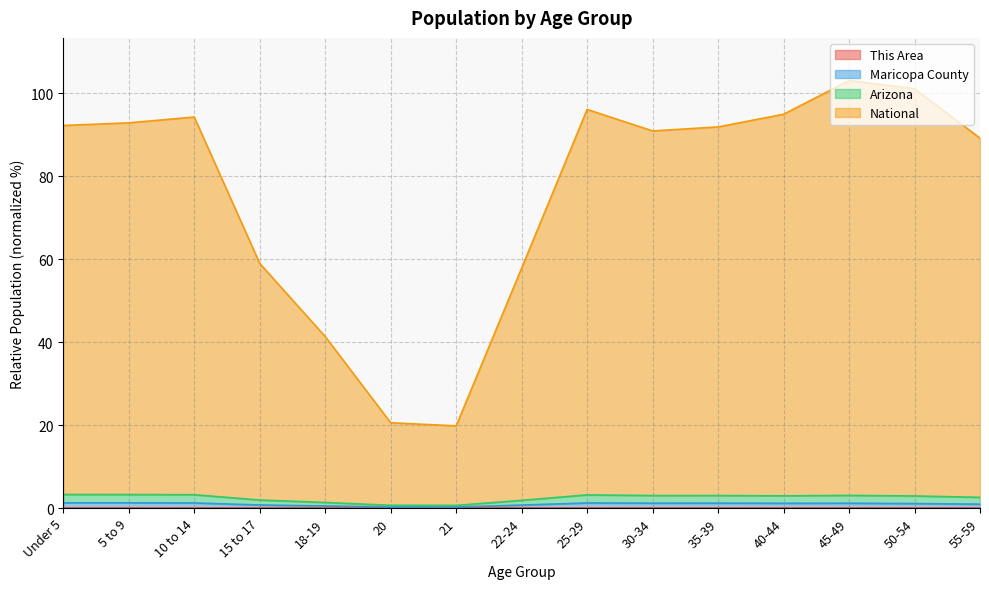

Reading right to left, extract all data points from this chart.

This Area: 0.0	0.0	0.0	0.0	0.0	0.0	0.0	0.0	0.0	0.0	0.0	0.0	0.0	0.0	0.0
Maricopa County: 0.9	1.1	1.2	1.1	1.2	1.2	1.2	0.7	0.2	0.2	0.5	0.7	1.2	1.2	1.2
Arizona: 2.6	2.9	3.0	2.9	3.0	3.0	3.2	1.8	0.6	0.7	1.3	1.9	3.2	3.2	3.3
National: 89.2	101.1	103.0	94.9	91.9	90.9	96.1	57.8	19.8	20.6	41.3	59.0	94.3	92.9	92.2